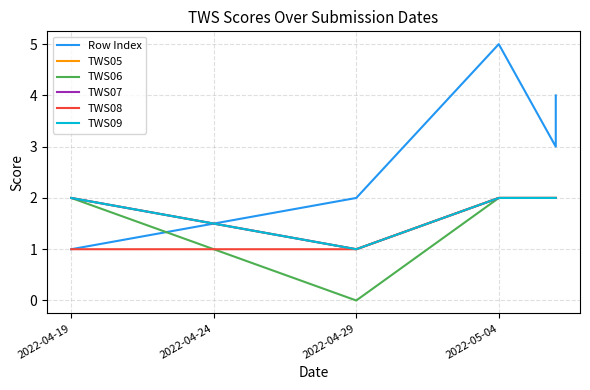

What is the label of the 2nd point from the right?

2022-05-04